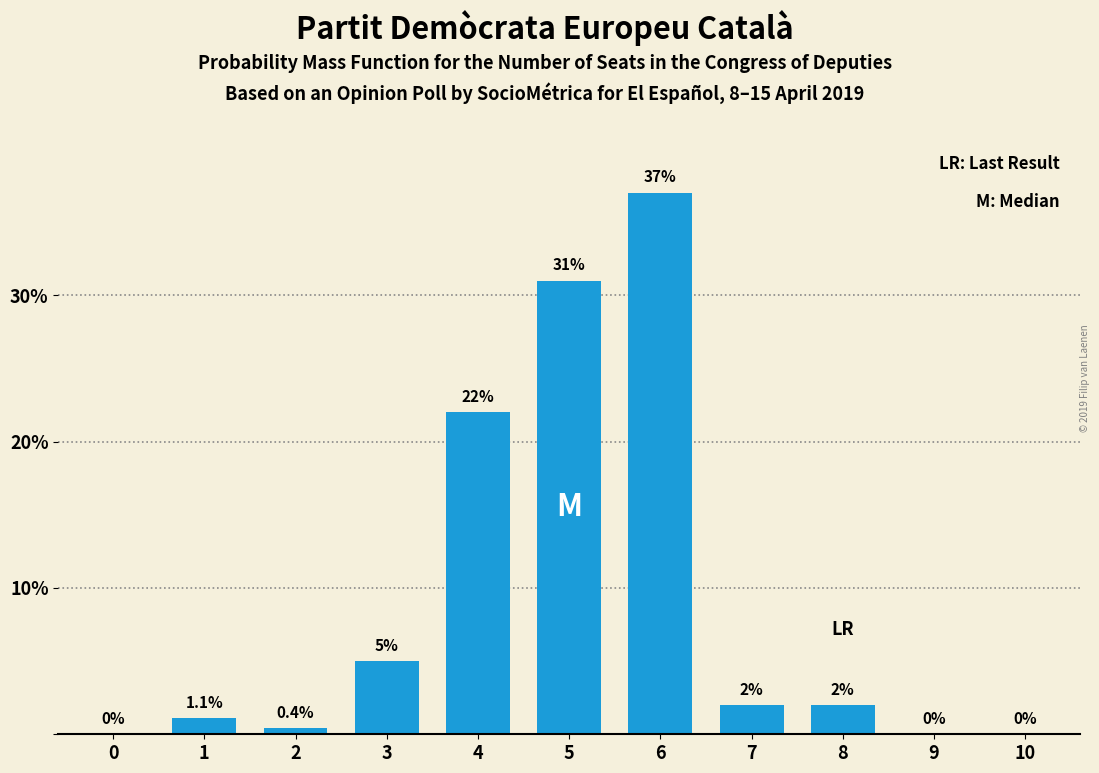

Reading left to right, what are all the values shown in this chart?

0=0.0	1=1.1	2=0.4	3=5.0	4=22.0	5=31.0	6=37.0	7=2.0	8=2.0	9=0.0	10=0.0